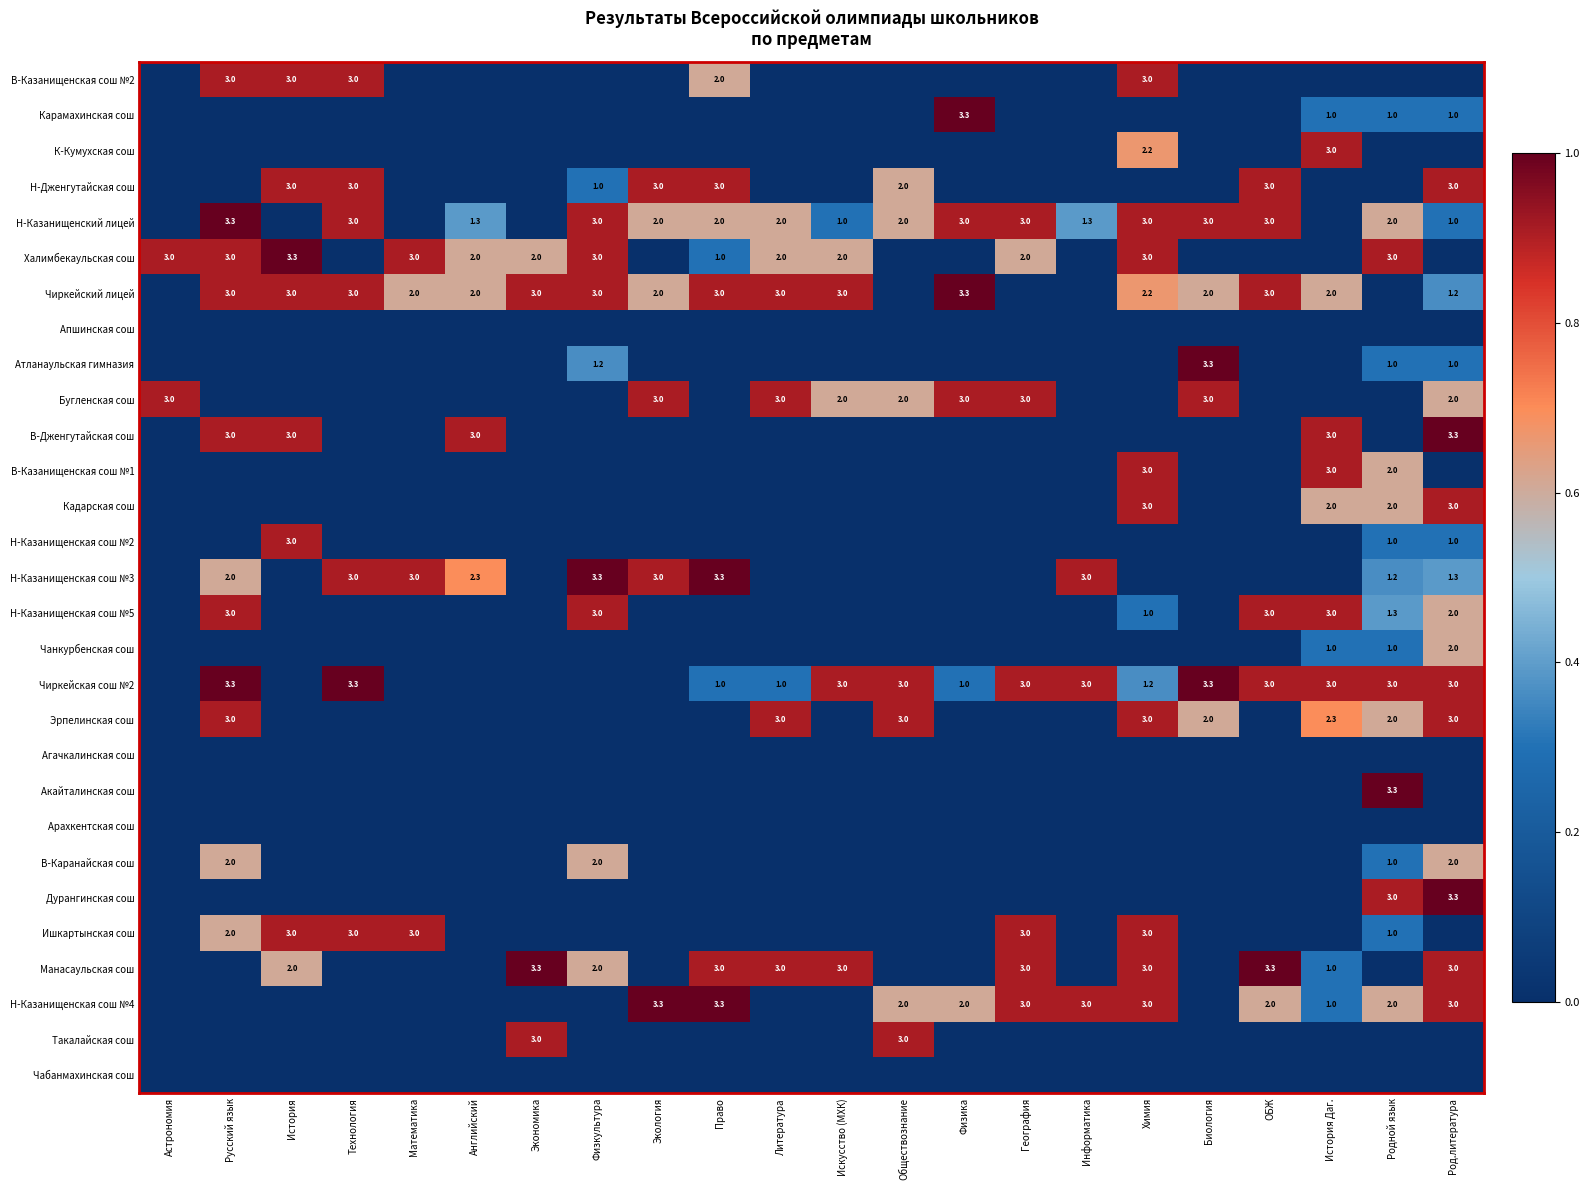

True or false: В-Казанищенская сош №2 has a value of 1.0 at Русский язык.

False